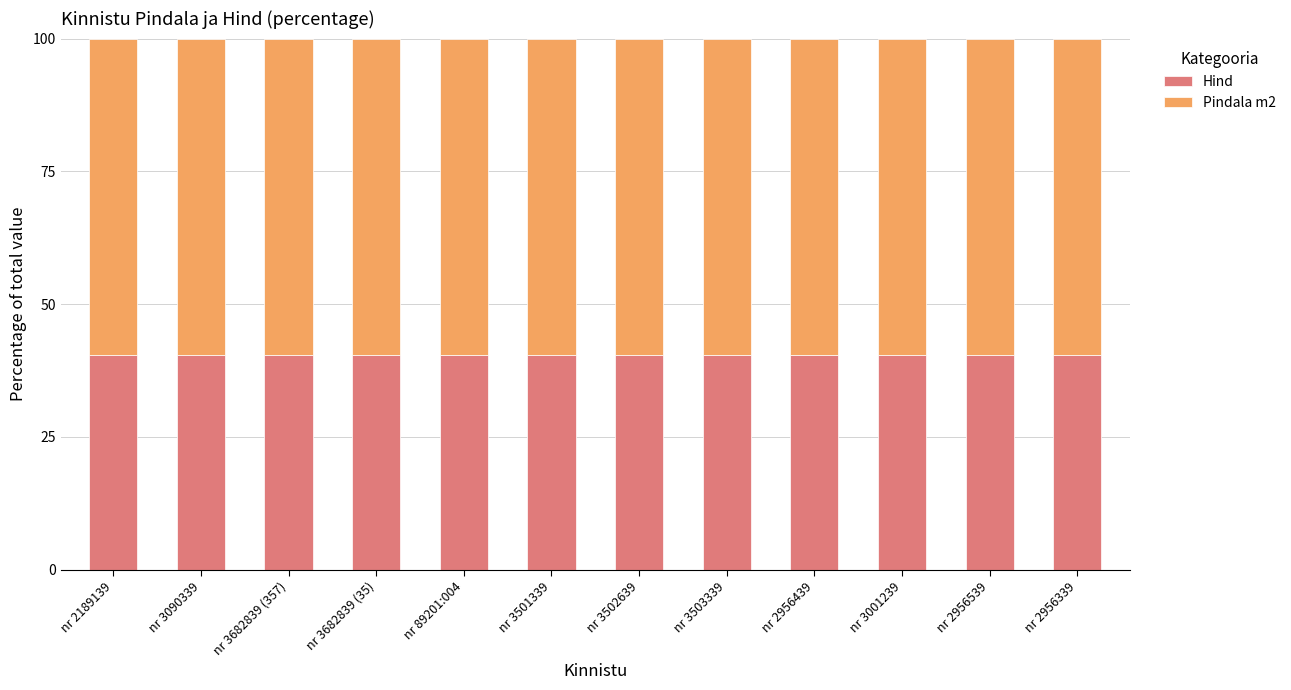

What is the sum of all Hind values?

484.8